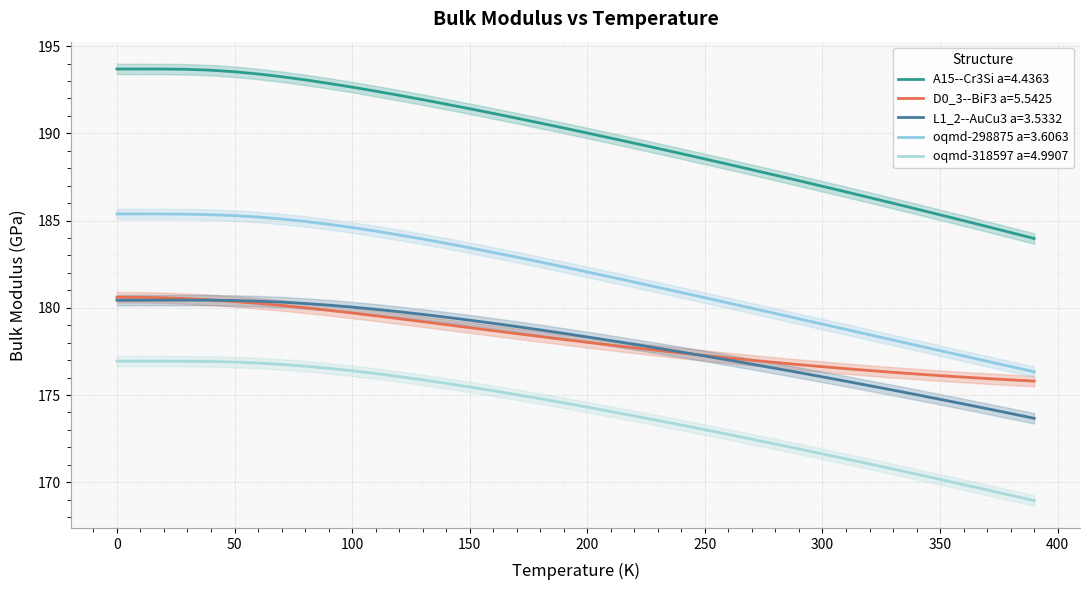

What is the approximate value of L1_2--AuCu3 a=3.5332 at 180?

178.7